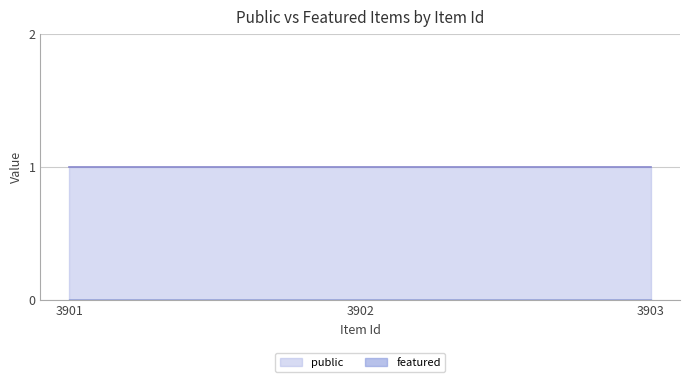

Reading left to right, extract all data points from this chart.

public: 1	1	1
featured: 0	0	0